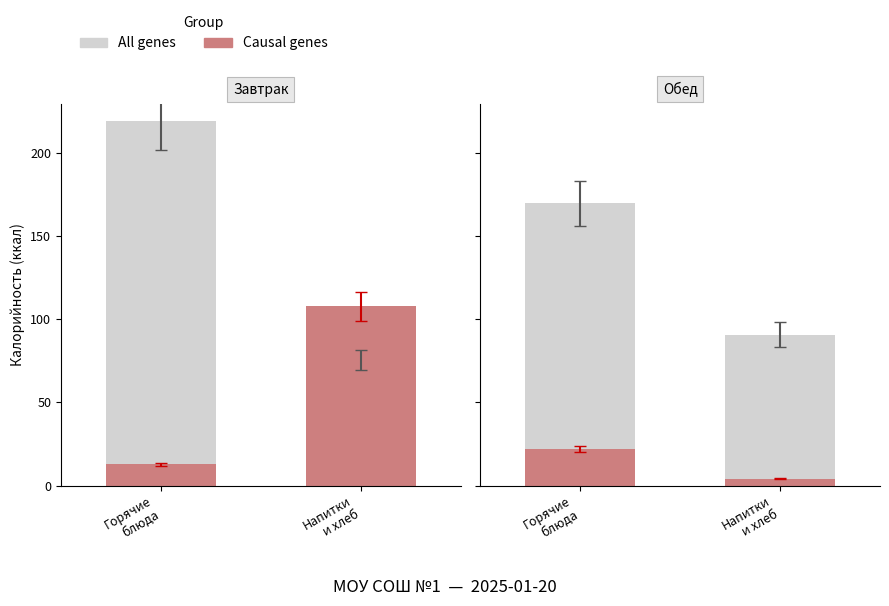

Which category has the highest value in the All genes series?

Горячие
блюда